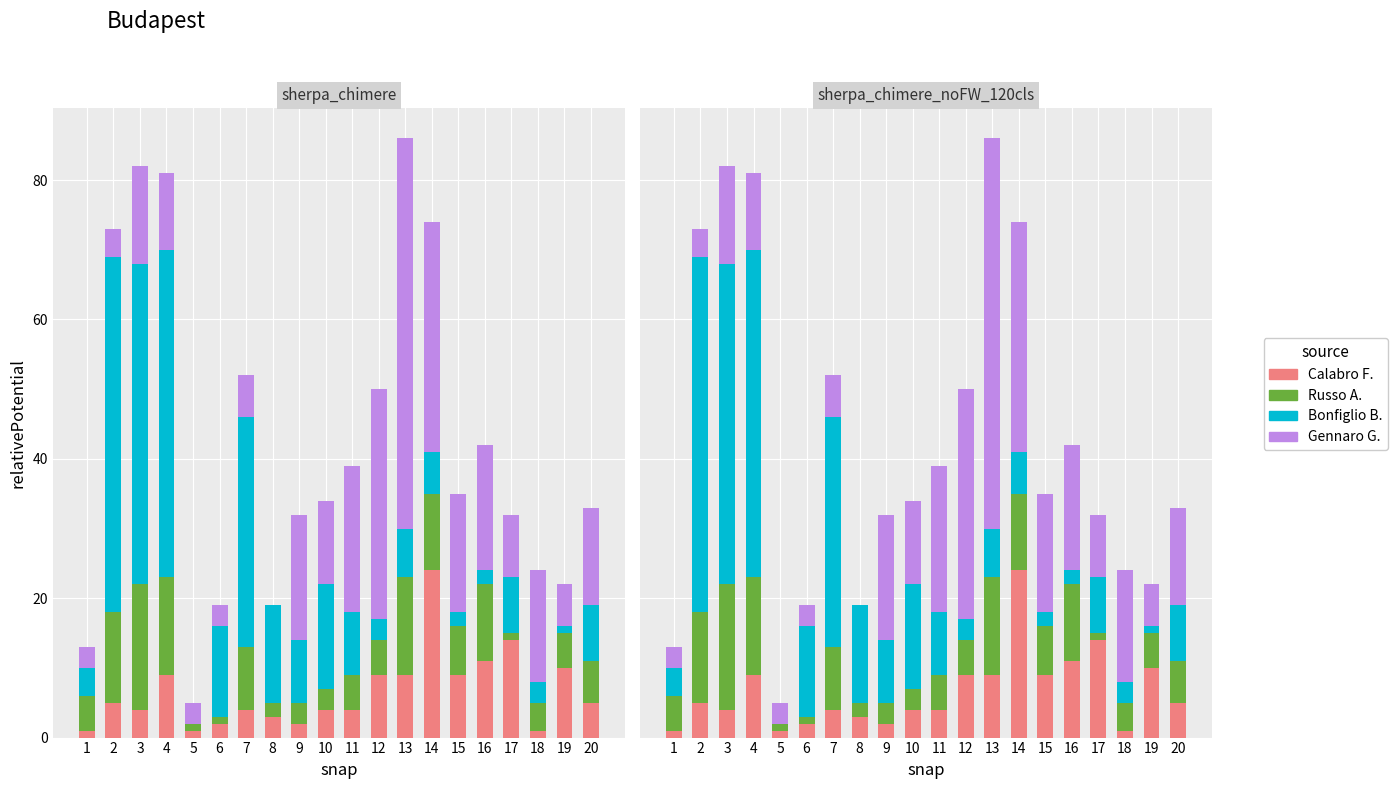

The Gennaro G. series shows 21 at 11. True or false?

True